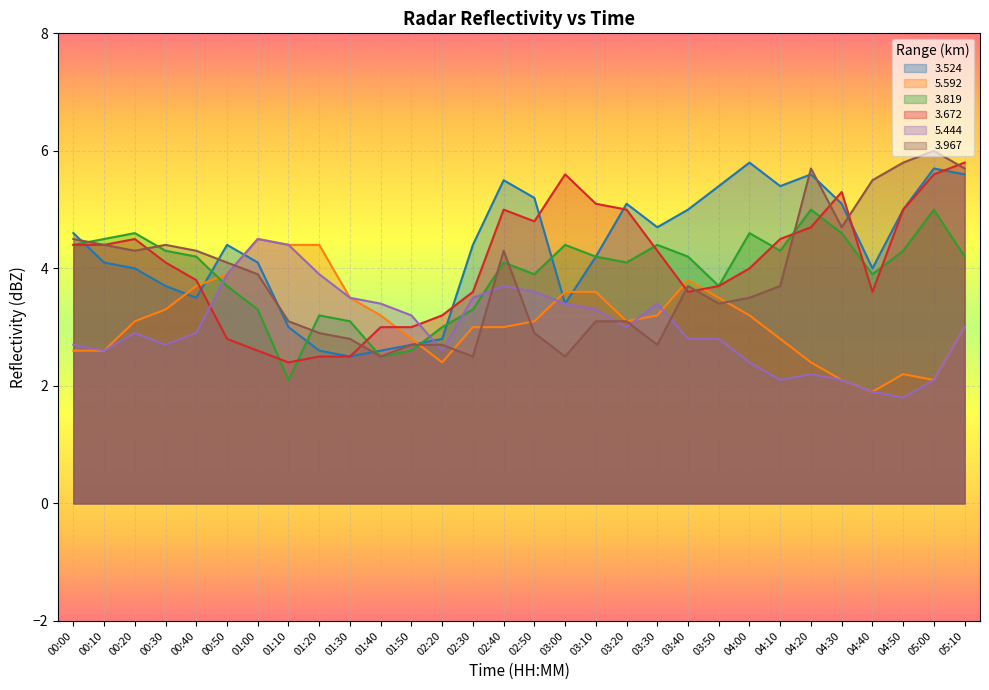

Does the chart display data point markers on the line(s)?

No